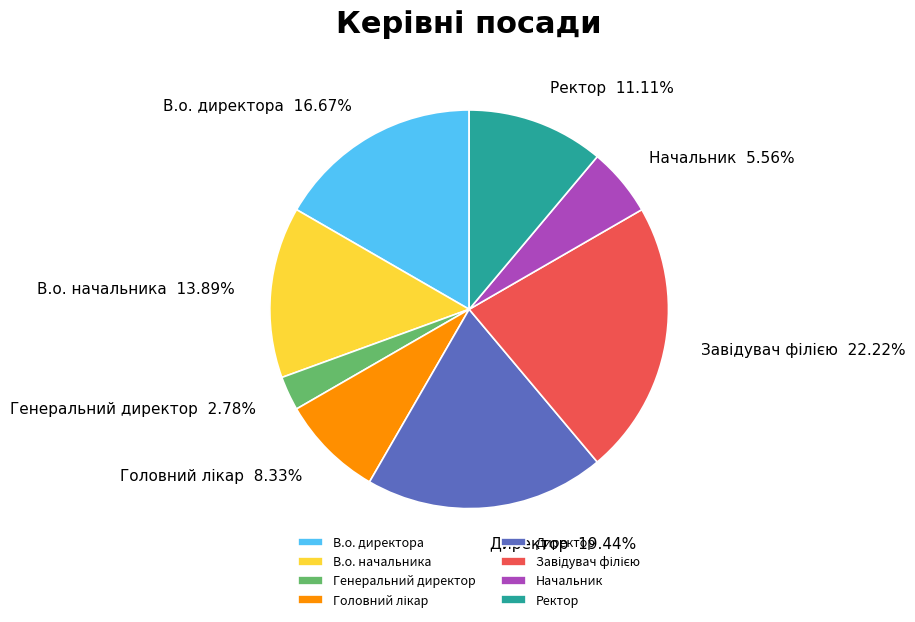

The Генеральний директор slice represents 3% of the pie. True or false?

True